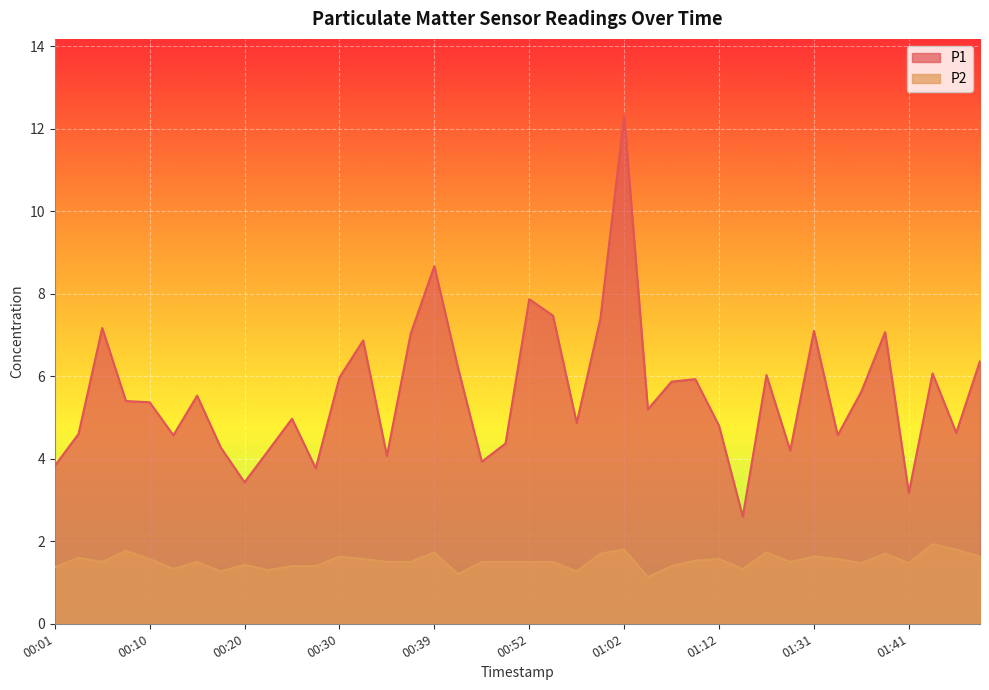

Rank the categories by P2 value from highest to lowest.

01:43, 01:02, 01:46, 00:08, 00:39, 01:17, 00:59, 01:38, 00:30, 01:31, 01:48, 00:03, 00:10, 00:32, 01:12, 01:33, 01:09, 00:05, 00:15, 00:35, 00:37, 00:47, 00:49, 00:52, 00:54, 01:25, 01:36, 01:41, 00:20, 00:25, 00:27, 01:07, 00:01, 00:13, 01:14, 00:22, 00:17, 00:57, 00:42, 01:04